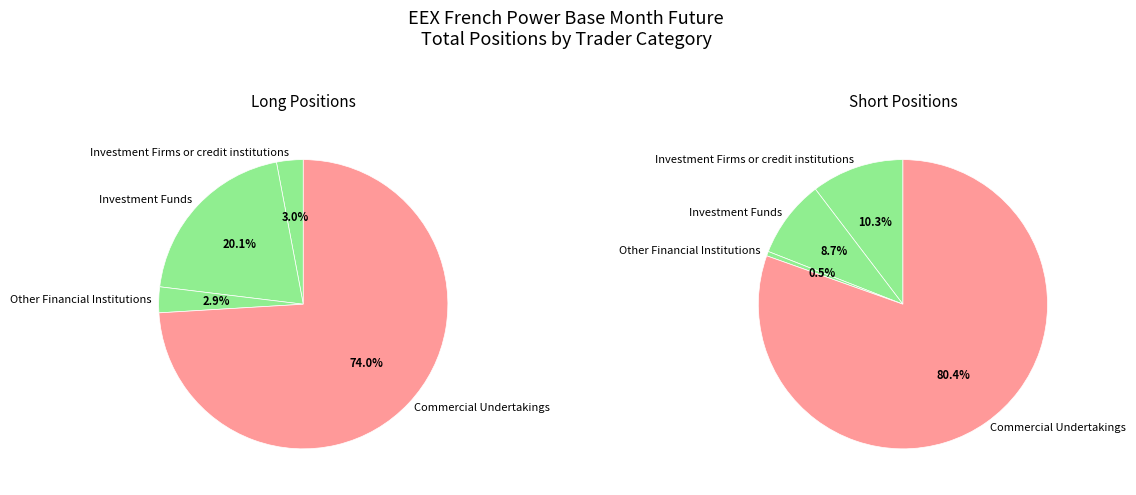

How many segments does this pie chart have?

4